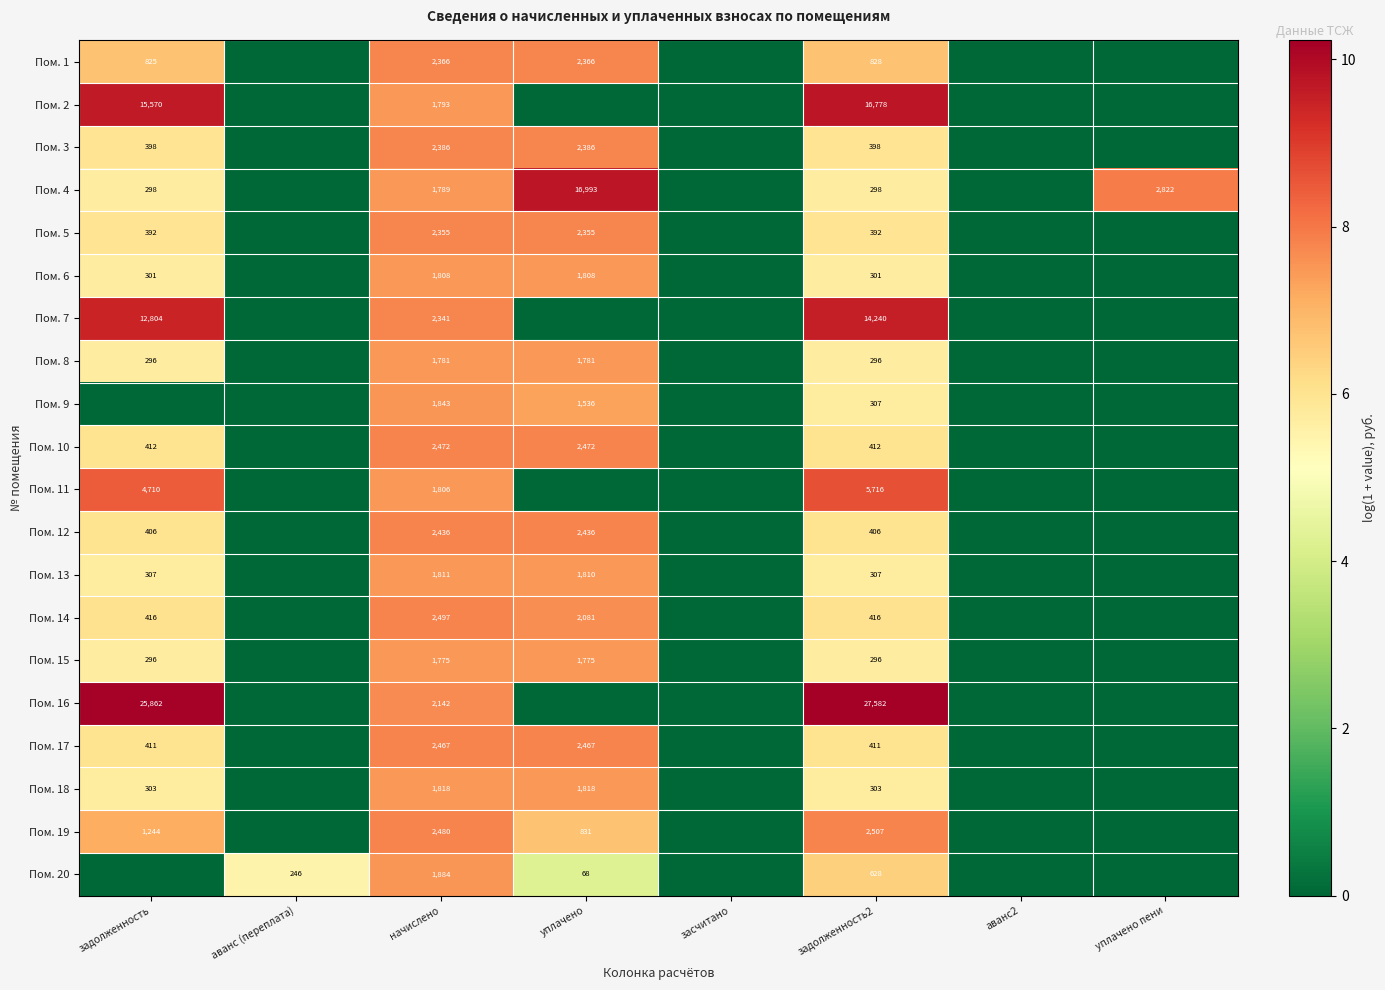

Which label corresponds to the largest value in the chart?

задолженность2